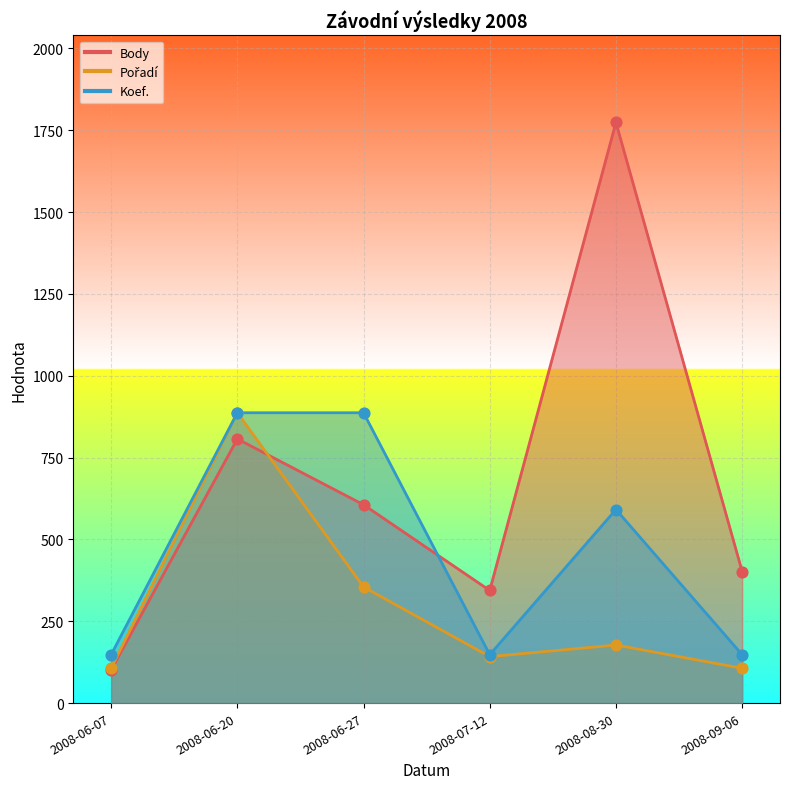

Which series has the widest spread of Y values?

Body